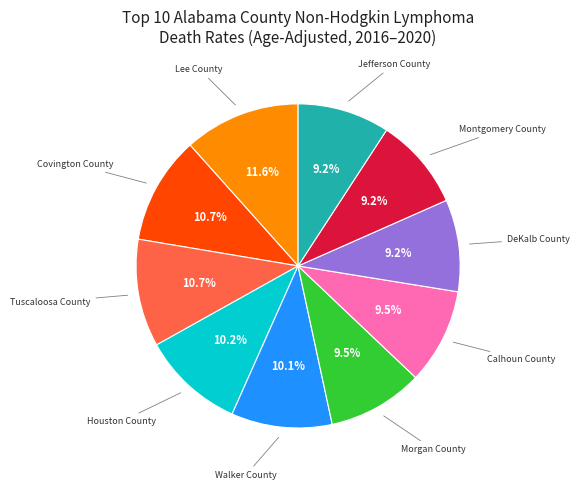

True or false: DeKalb County accounts for 9% of the total.

True